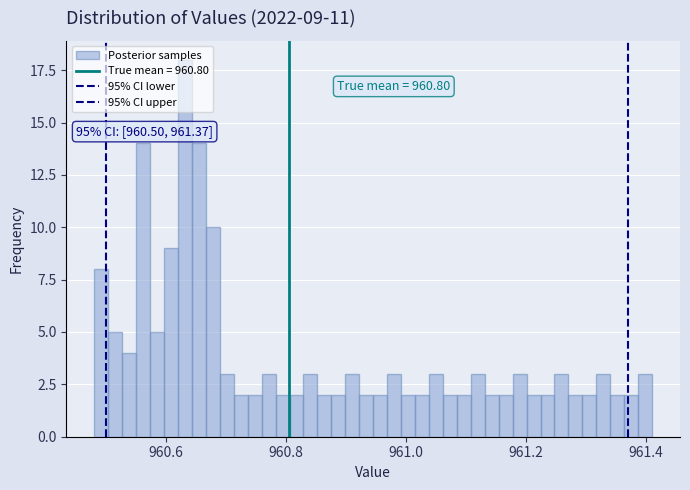

Read against the x-axis, roughly where is the centre of the tallest bar?

960.64